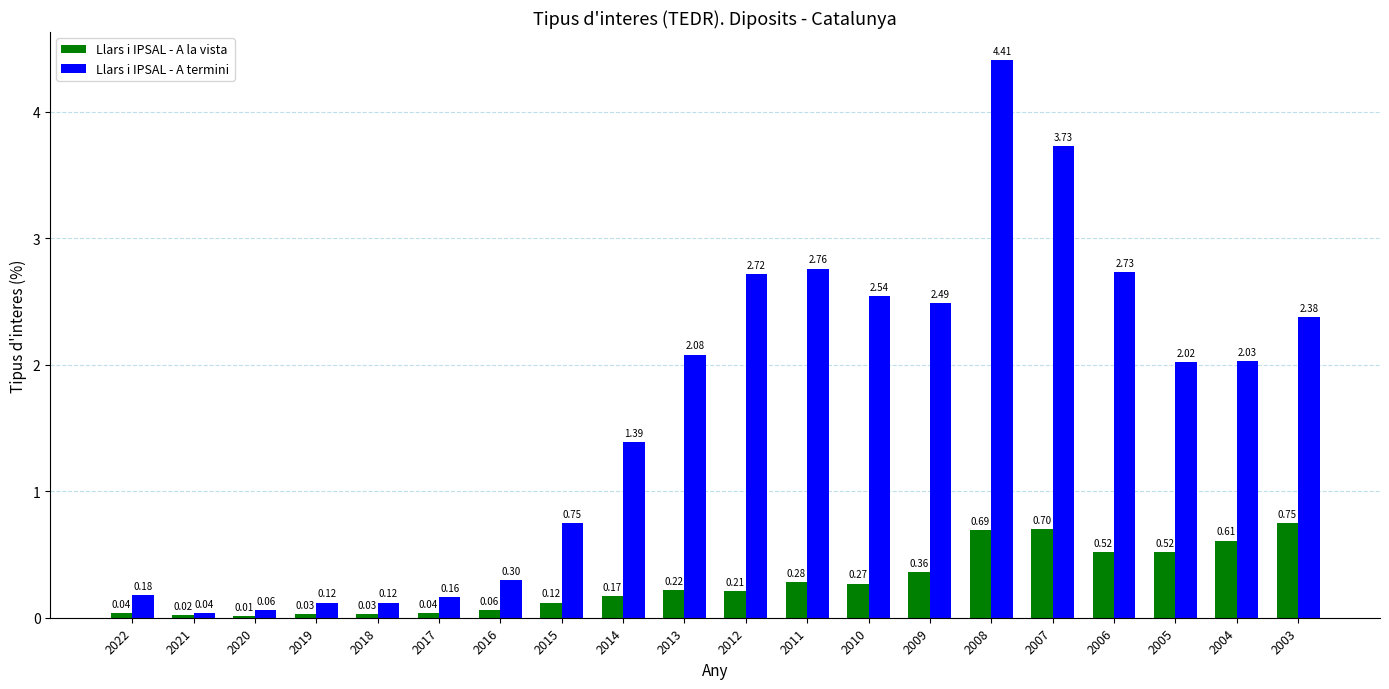

Which series has the largest total across all categories?

Llars i IPSAL - A termini